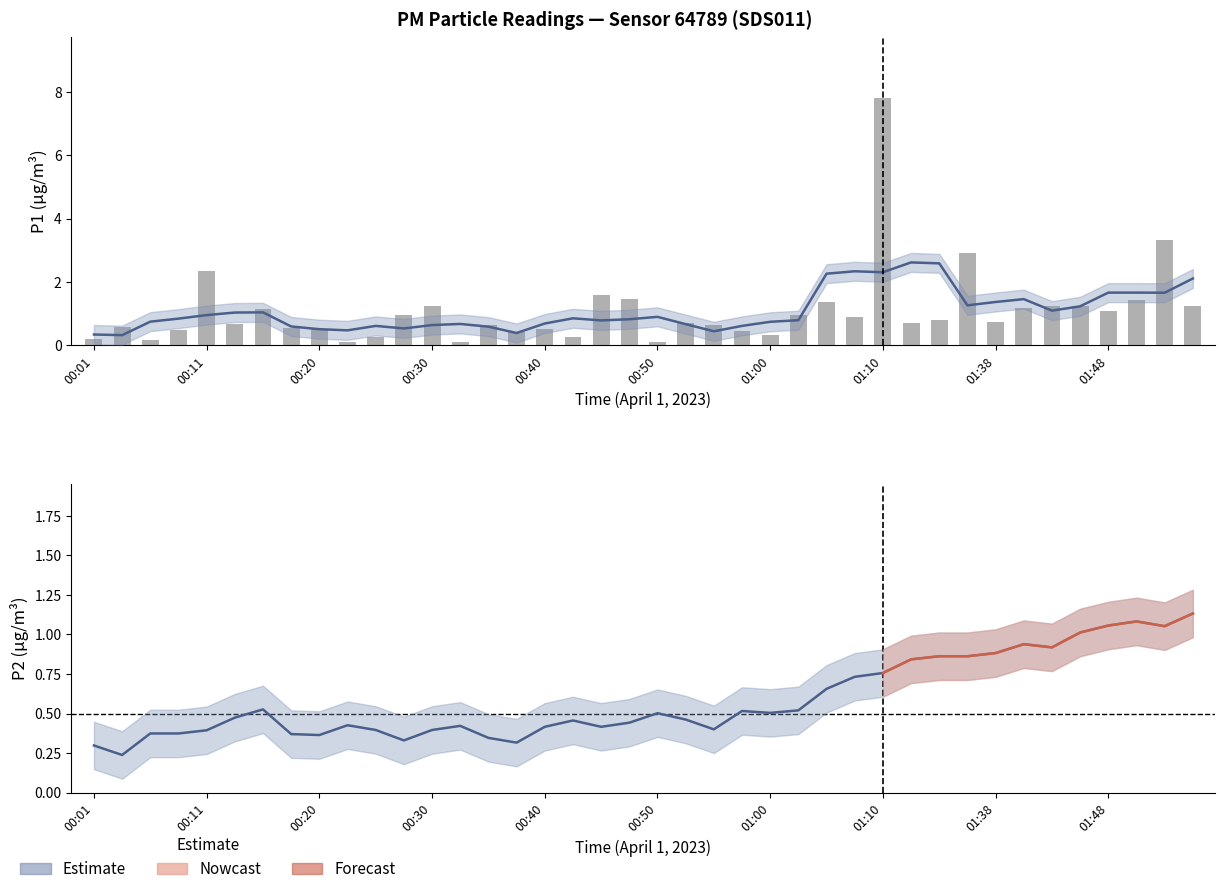

What is the label of the 21st bar from the left?

00:50